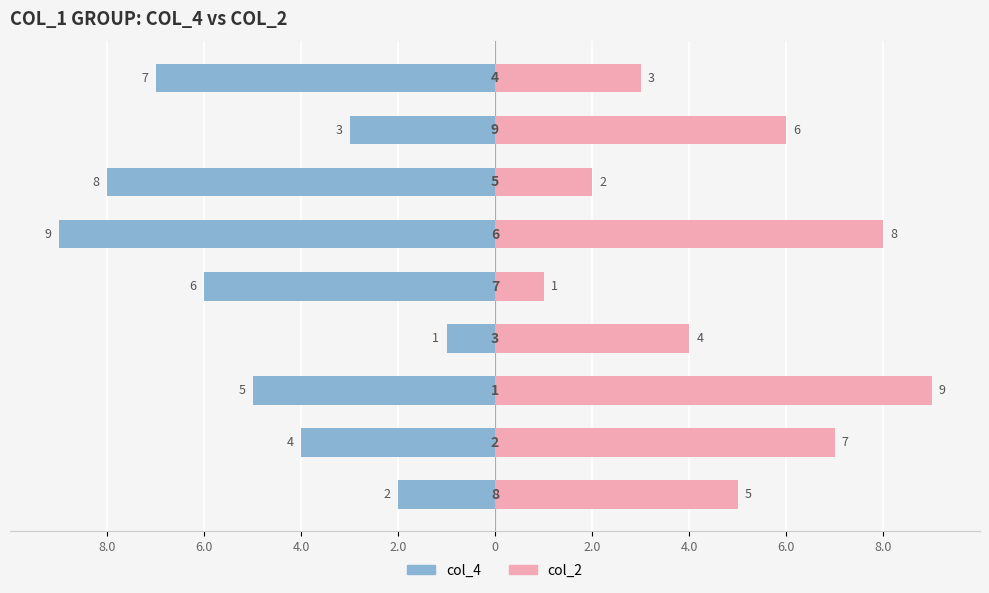

What is the total value across all series at 4.0?

4